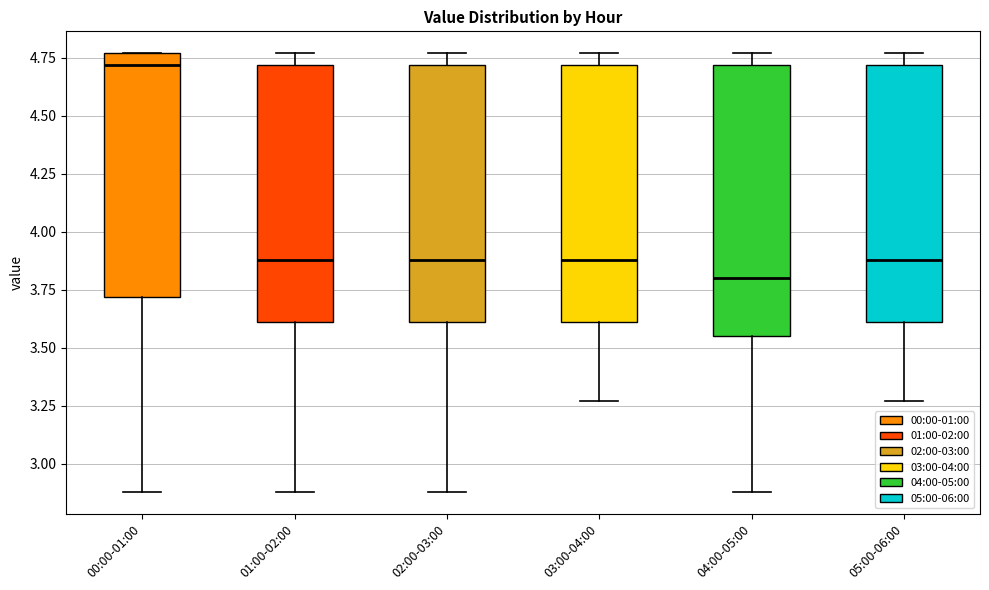

Which box has the lowest median line?

04:00-05:00